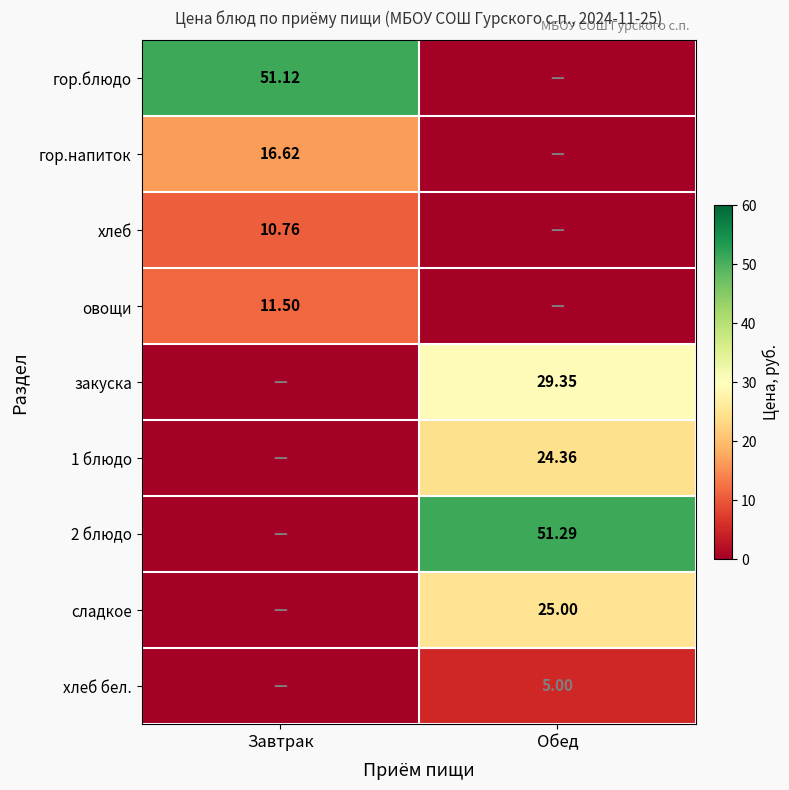

What is the sum of the сладкое values at Завтрак and Обед?

25.0